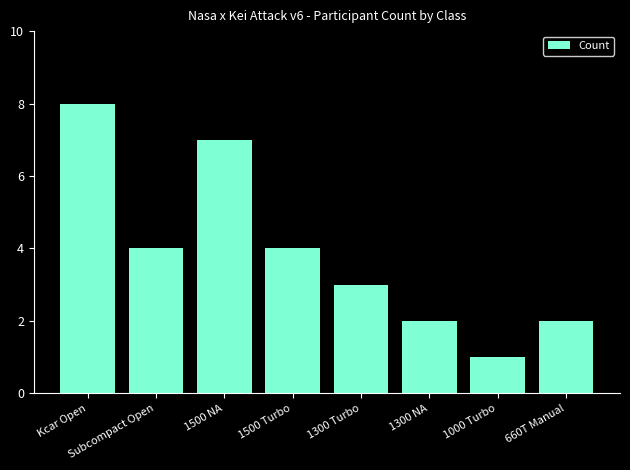

Reading left to right, extract all data points from this chart.

Kcar Open=8	Subcompact Open=4	1500 NA=7	1500 Turbo=4	1300 Turbo=3	1300 NA=2	1000 Turbo=1	660T Manual=2